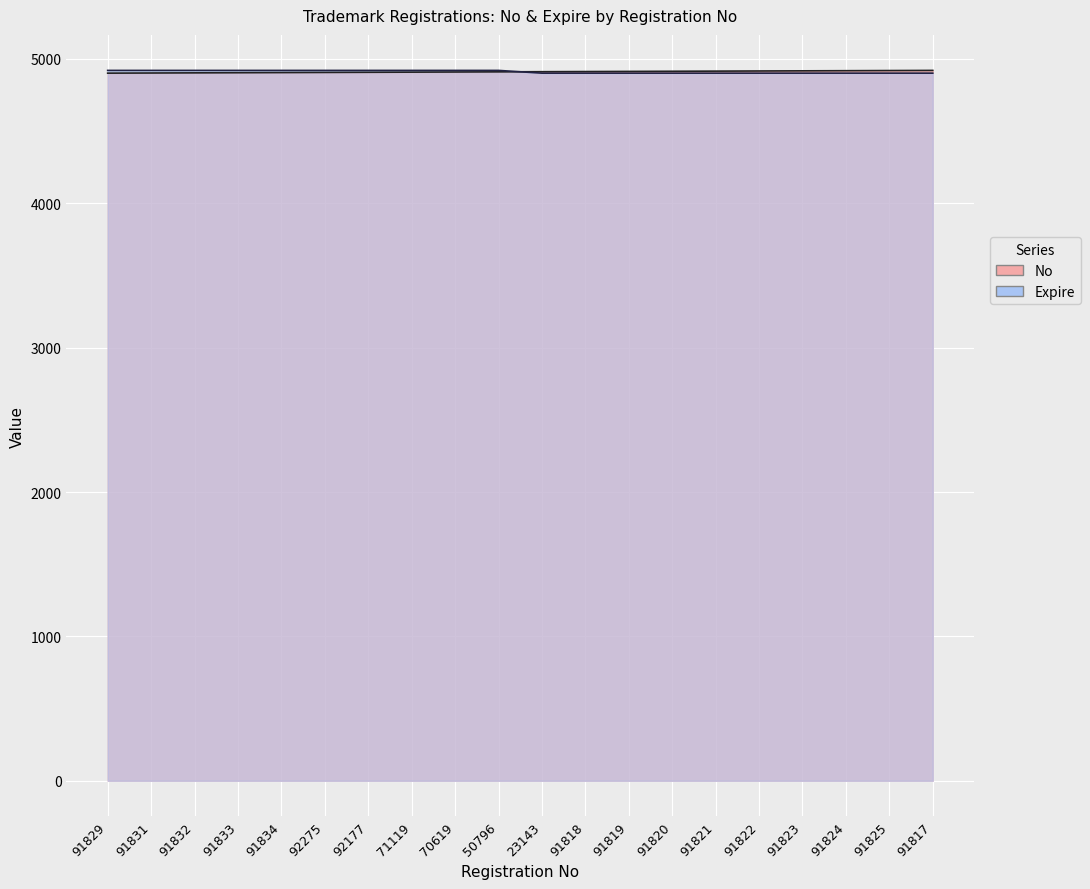

True or false: No has a value of 4918 at 91824.

True